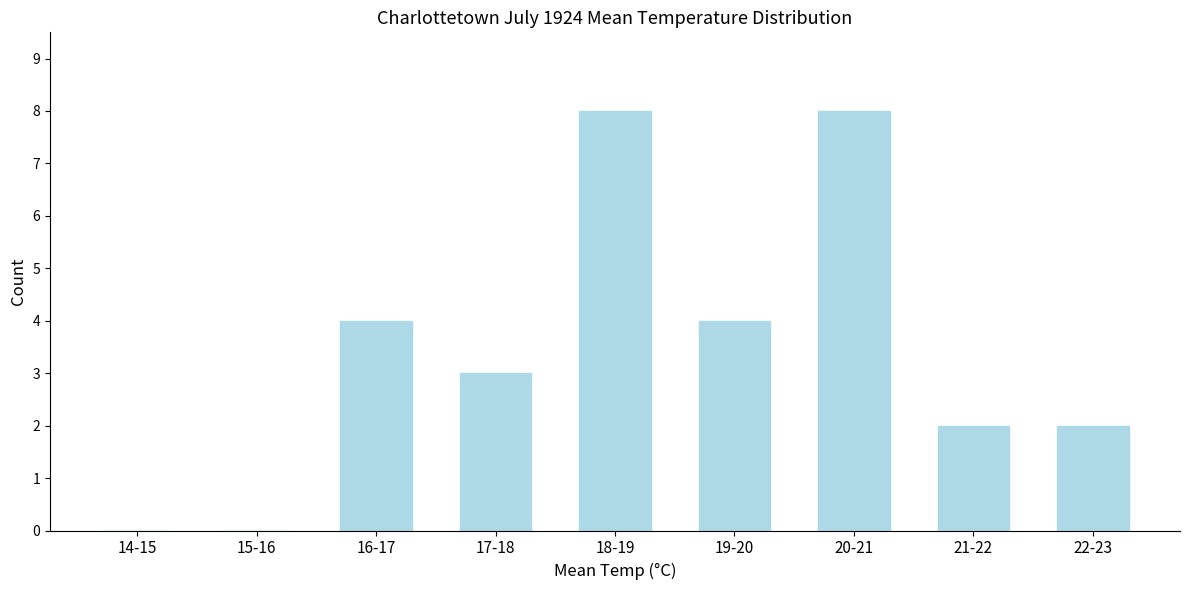

Reading left to right, extract all data points from this chart.

14-15=0	15-16=0	16-17=4	17-18=3	18-19=8	19-20=4	20-21=8	21-22=2	22-23=2